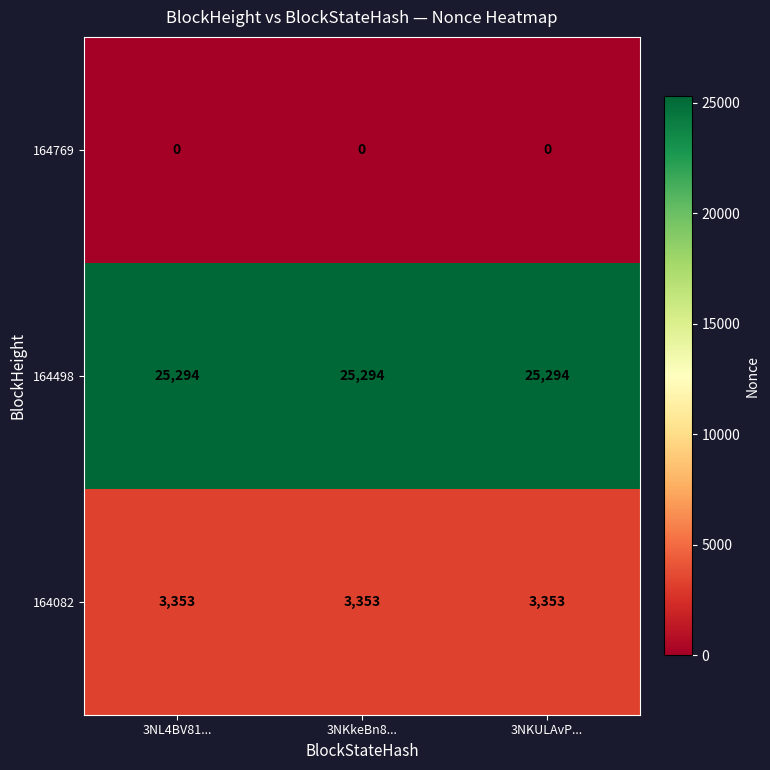

What is the sum of all 164082 values?

10059